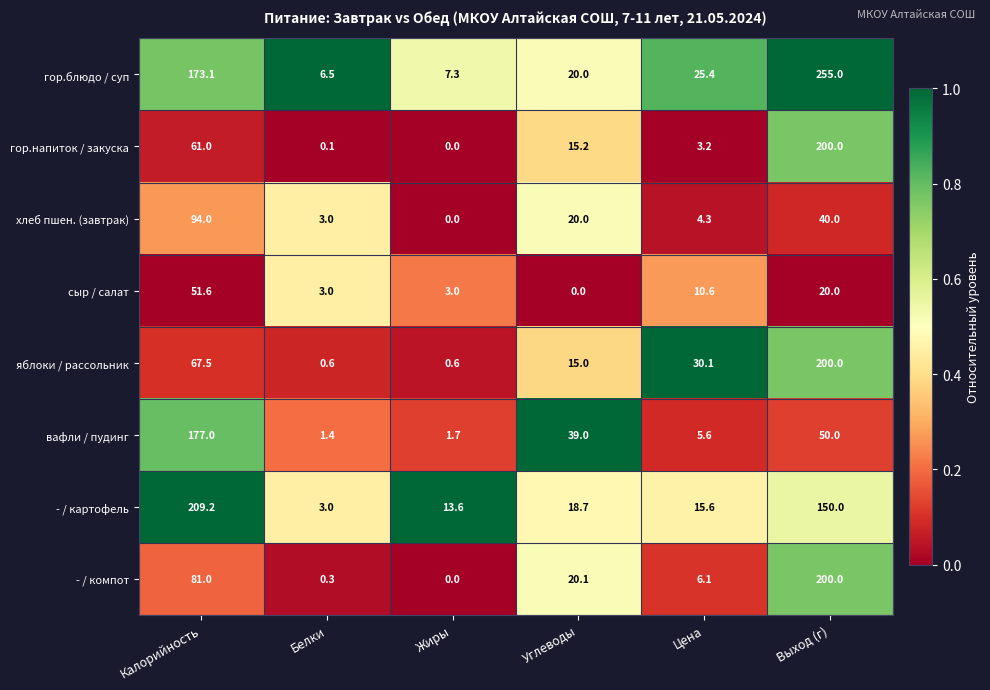

What is the maximum value shown in the chart?

255.0